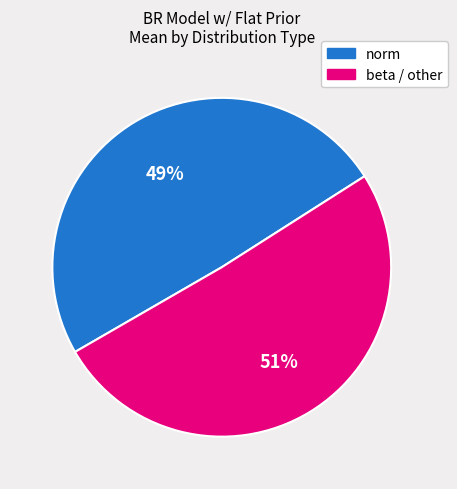

Which has a higher value, beta / other or norm?

beta / other